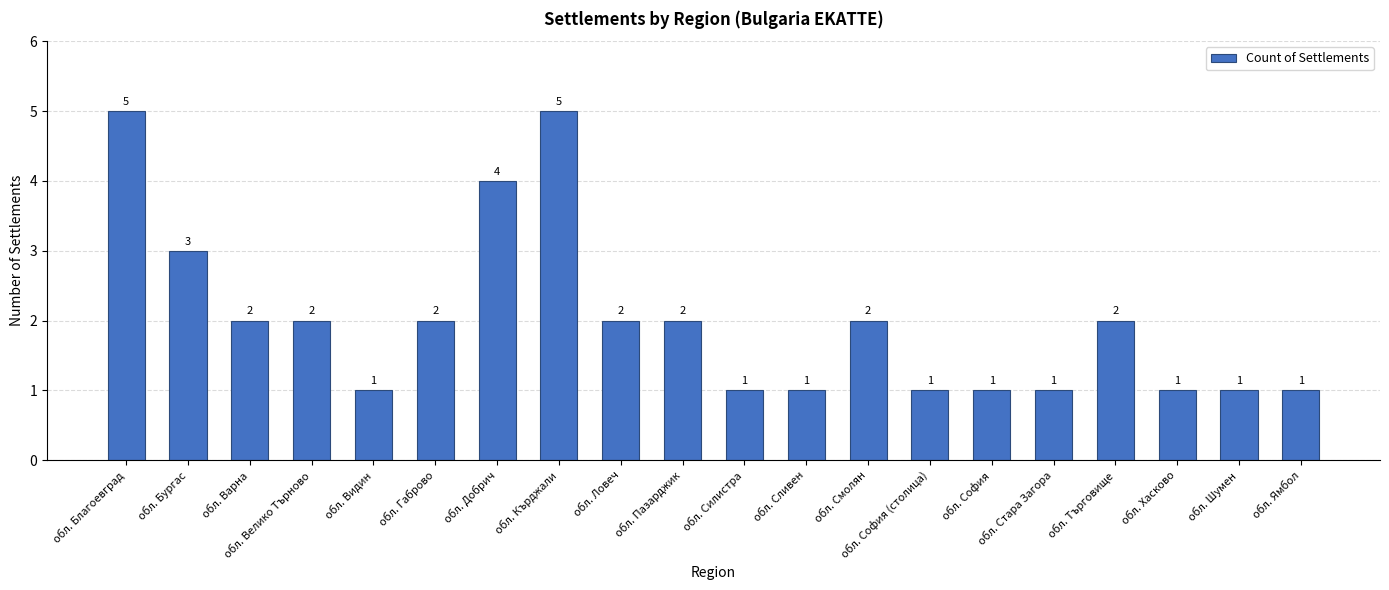

What is the difference between the maximum and second lowest values?

4